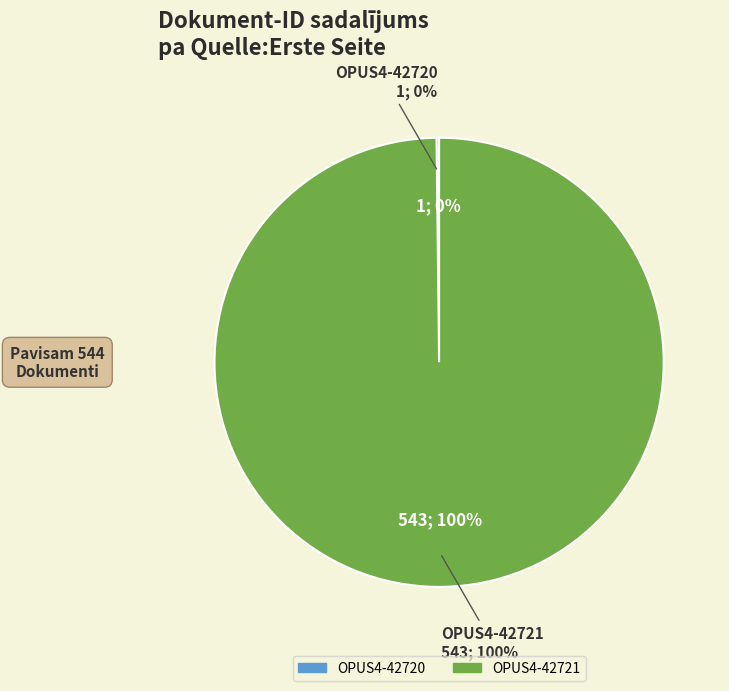

Is it true that OPUS4-42720 is 5% of the pie?

False